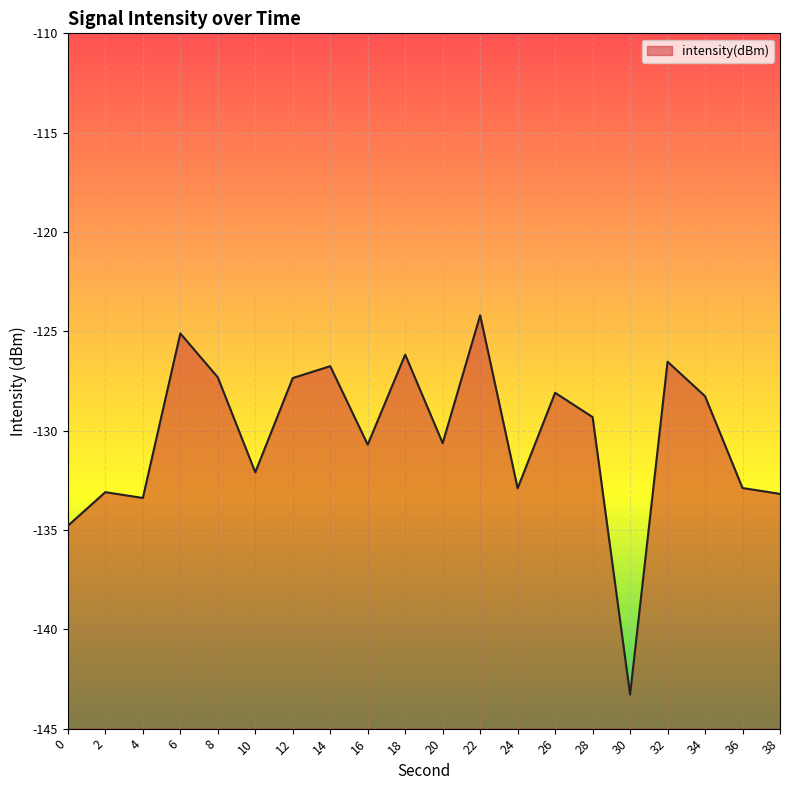

Count the number of values greater than -129.

9